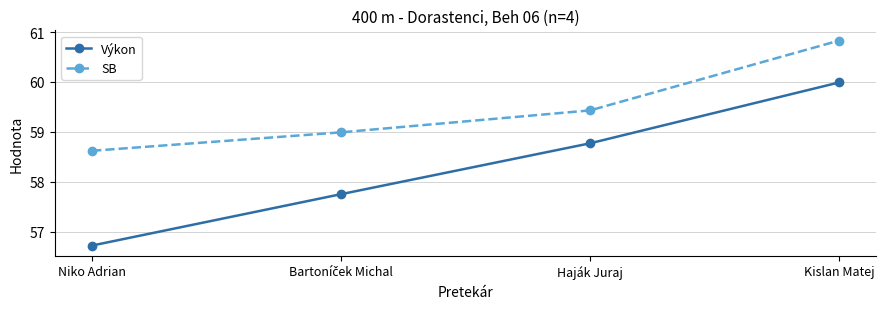

The value of SB at Kislan Matej is 39.0. True or false?

False